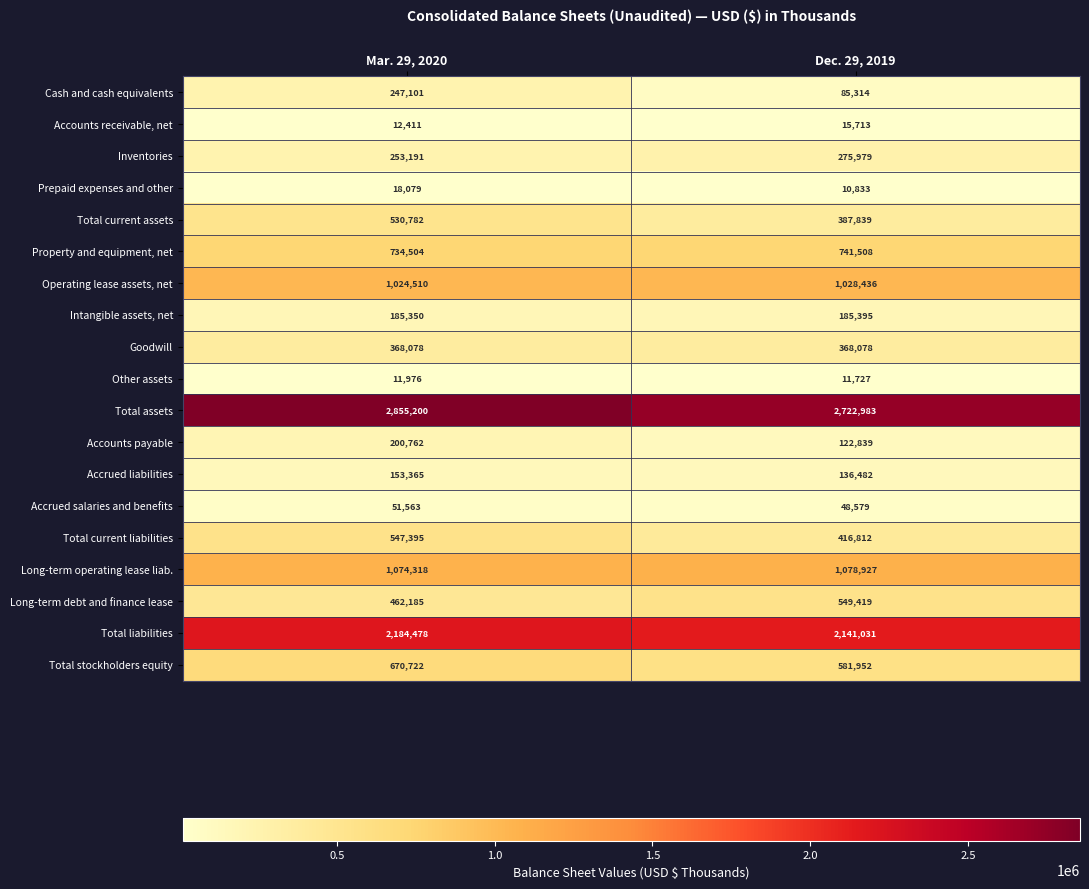

How many categories are shown in the chart?

2